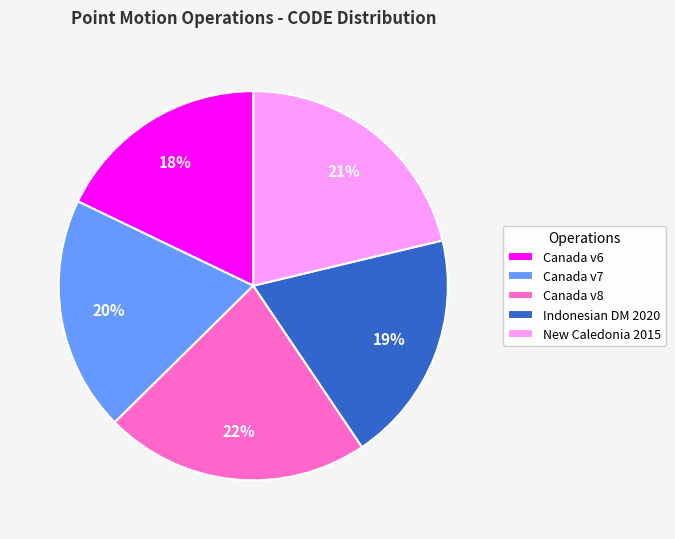

To the nearest percent, what is the average slice percentage?

20%